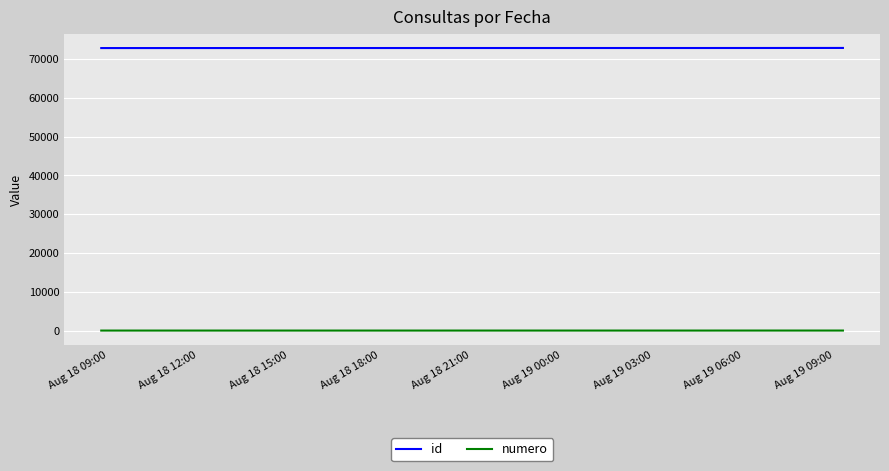

What is the greatest value displayed?

72819